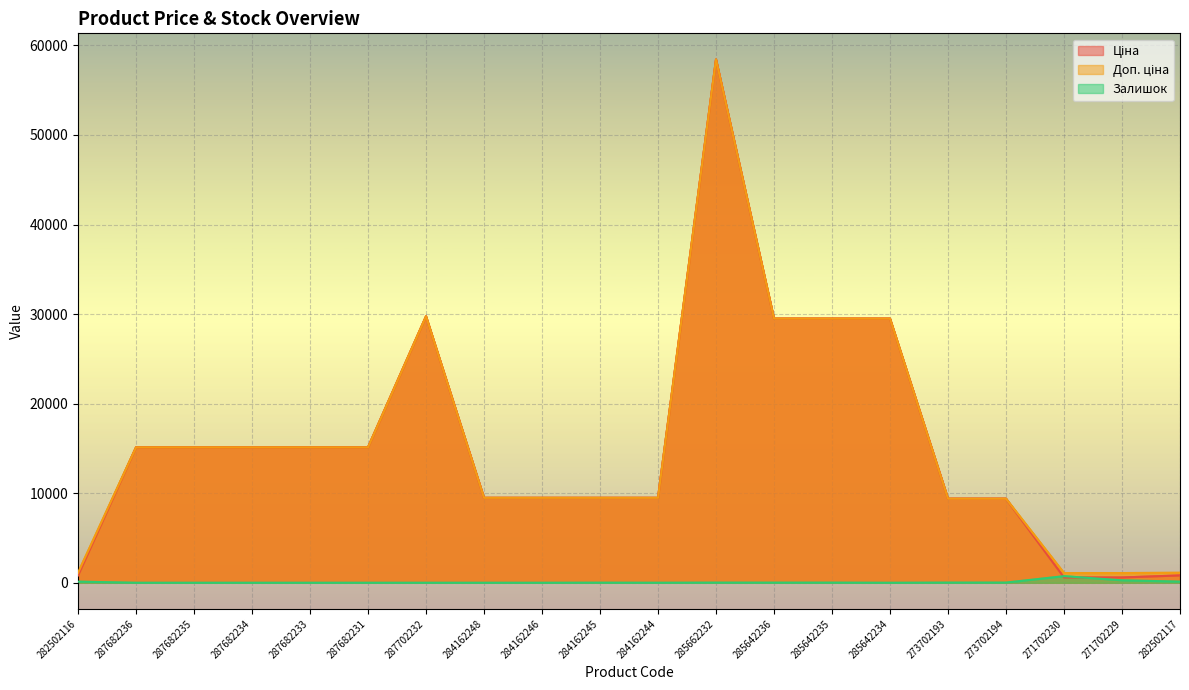

Which series changed the most between 284162245 and 271702230?

Ціна